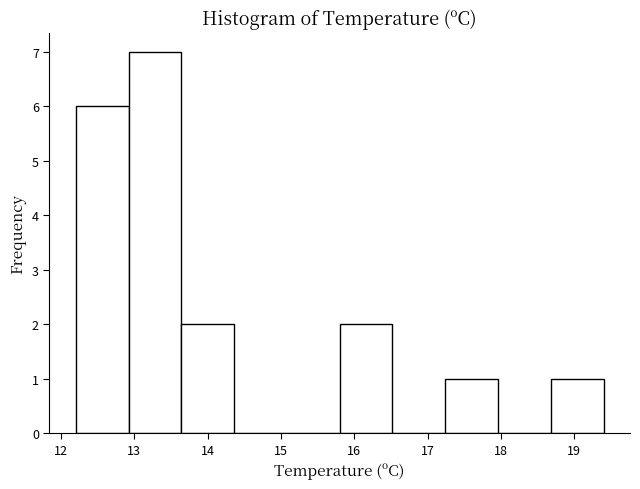

Which range on the x-axis has the tallest bar?

12.92 to 13.64